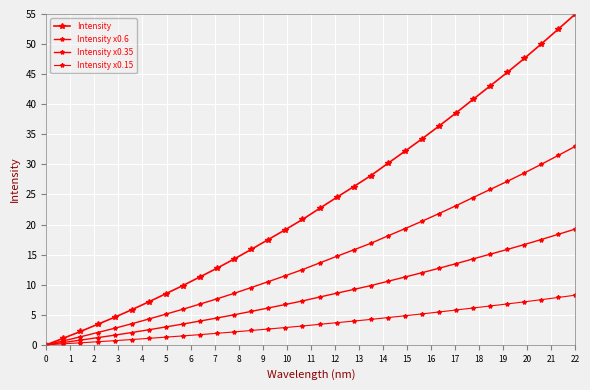

How many lines are shown in the chart?

4